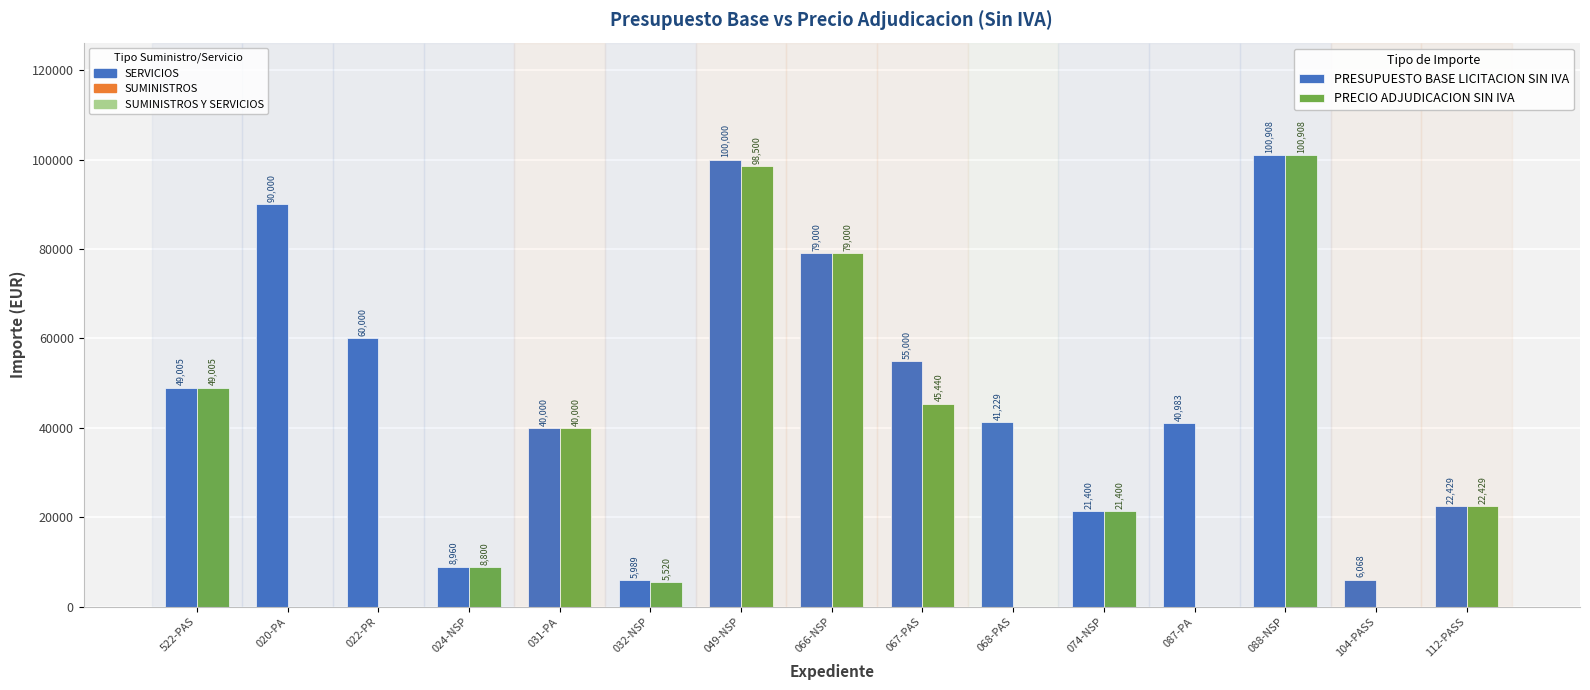

What is the greatest value displayed?

100908.0